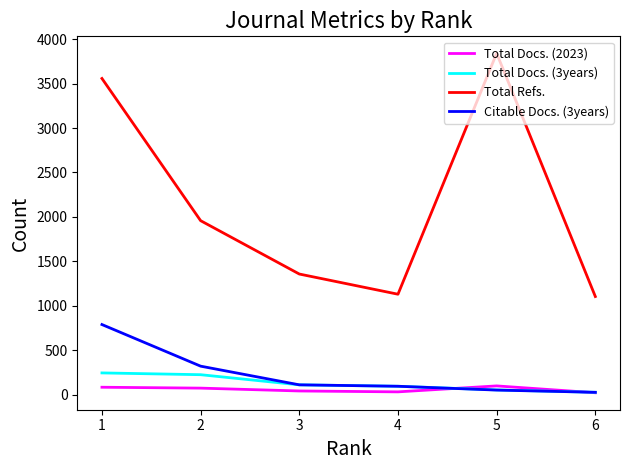

Between 1 and 3, which series saw the biggest shift?

Total Refs.